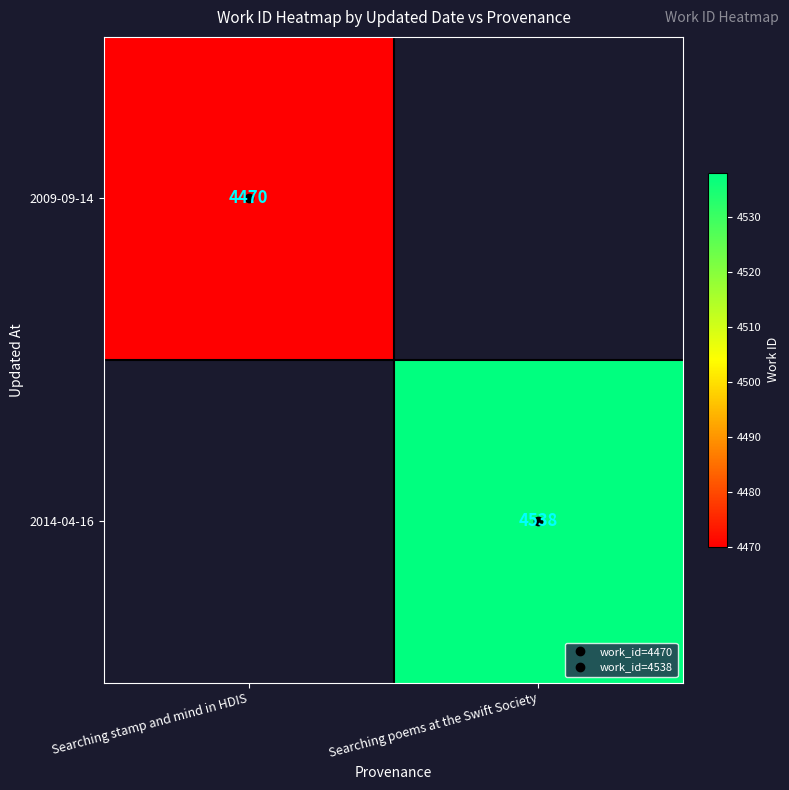

At how many categories does at least one series exceed 4506?

1